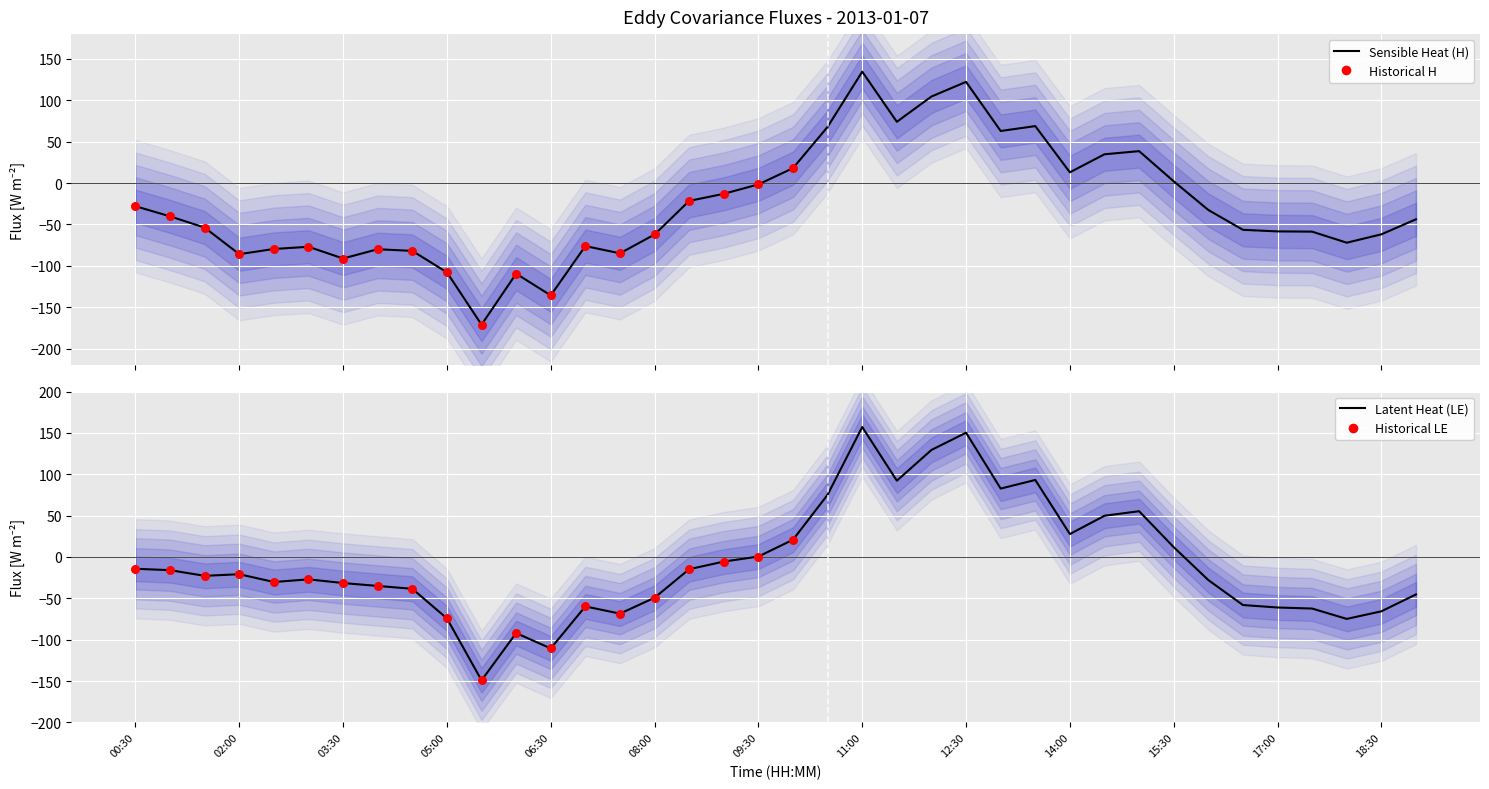

Which series has the largest Y range (max minus min)?

LE